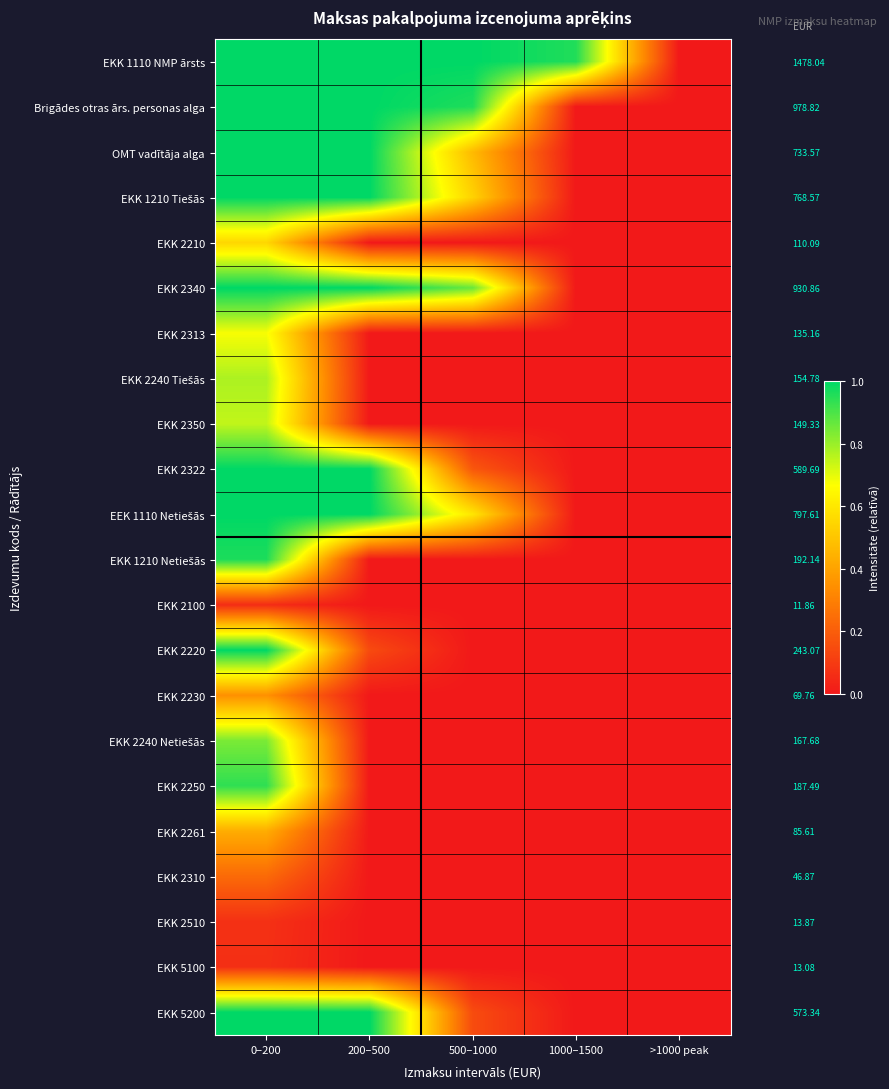

Which series has the largest total across all categories?

EKK 1110 NMP ārsts